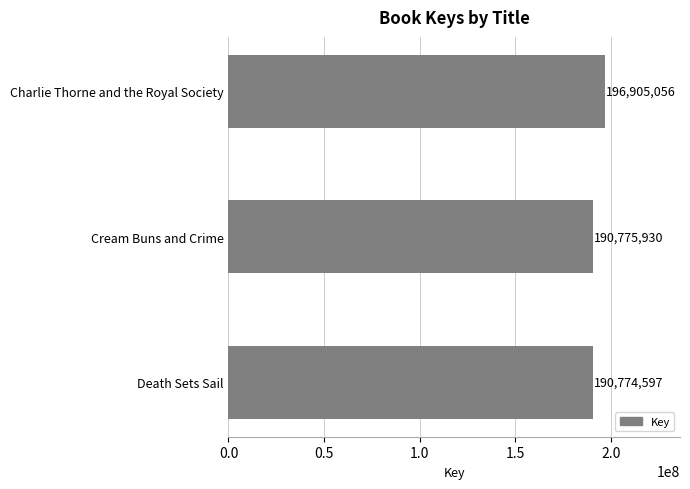

What is the change in value from Death Sets Sail to Charlie Thorne and the Royal Society?

+6130459